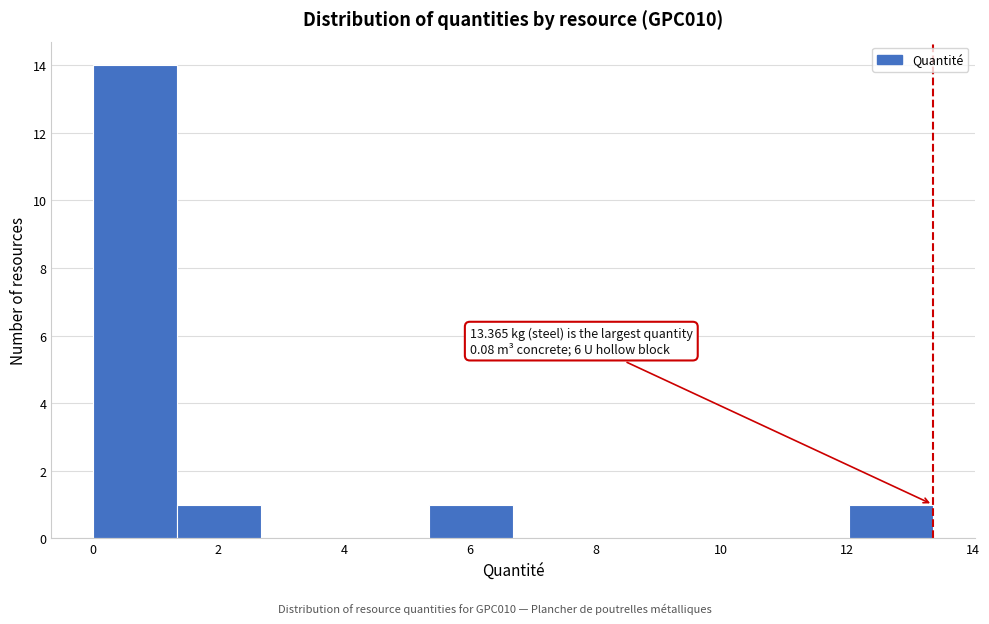

Which range on the x-axis has the tallest bar?

0.0 to 1.4